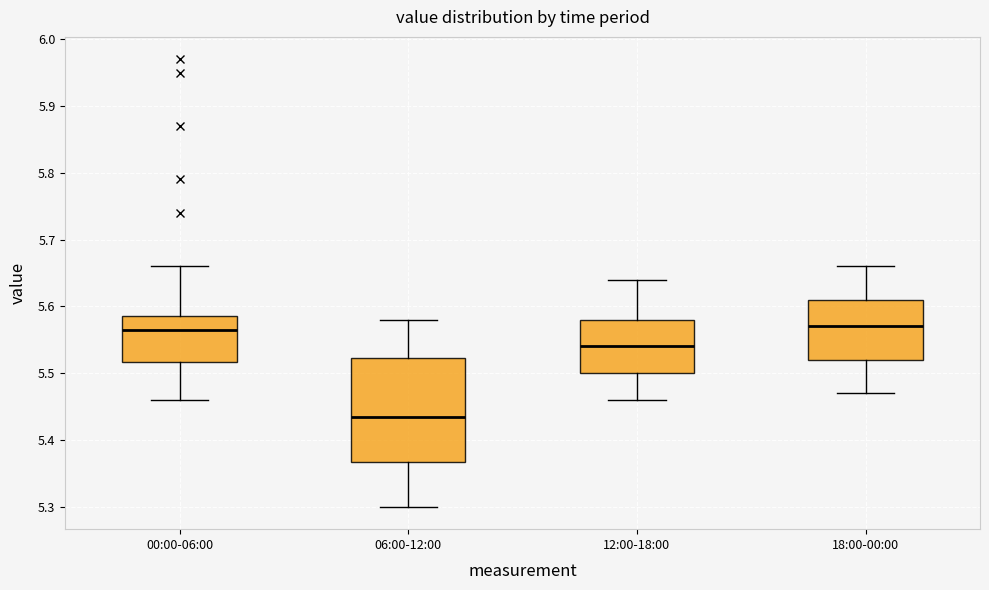

Reading left to right, read every box against the y-axis: the position of its median line, the range the box covers, and the ends of its whiskers. The values are not printed on the chart, so give them approximately, as read against the axis.

00:00-06:00: median 5.57, box 5.52 to 5.59, whiskers 5.46 to 5.66
06:00-12:00: median 5.44, box 5.37 to 5.52, whiskers 5.30 to 5.58
12:00-18:00: median 5.54, box 5.50 to 5.58, whiskers 5.46 to 5.64
18:00-00:00: median 5.57, box 5.52 to 5.61, whiskers 5.47 to 5.66